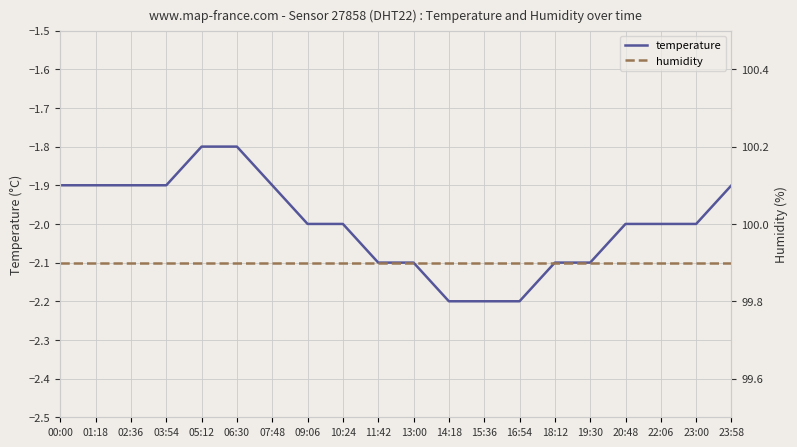

True or false: temperature and humidity intersect in this chart.

False